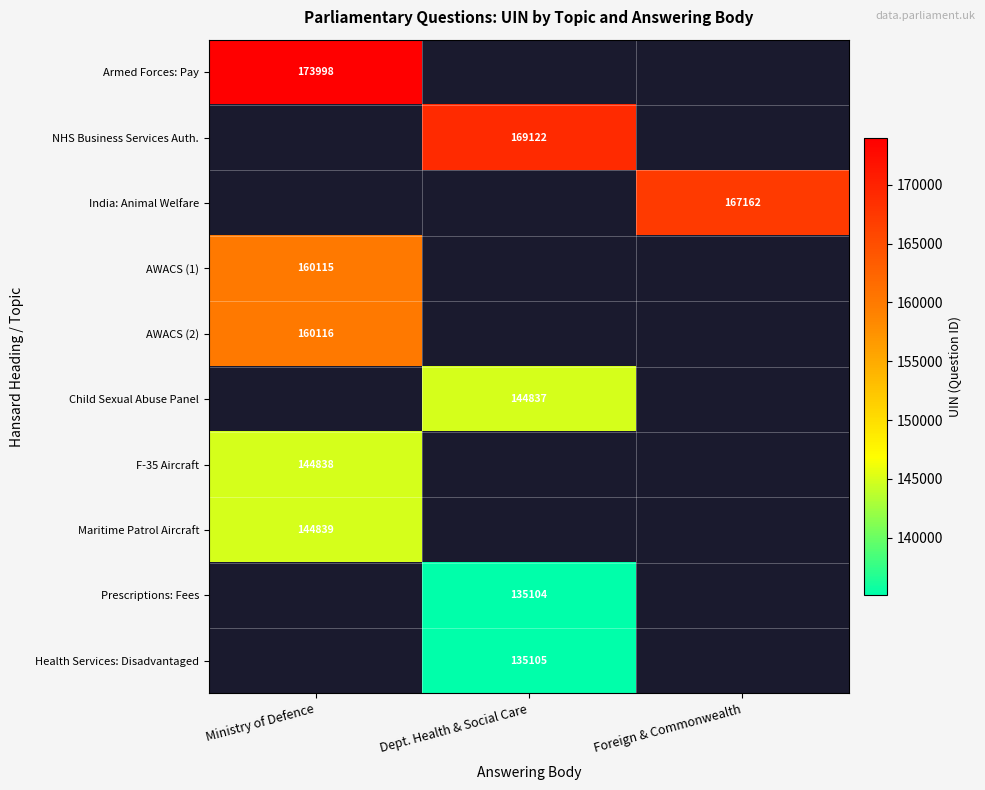

The value of Child Sexual Abuse Panel at Dept. Health & Social Care is 73500. True or false?

False